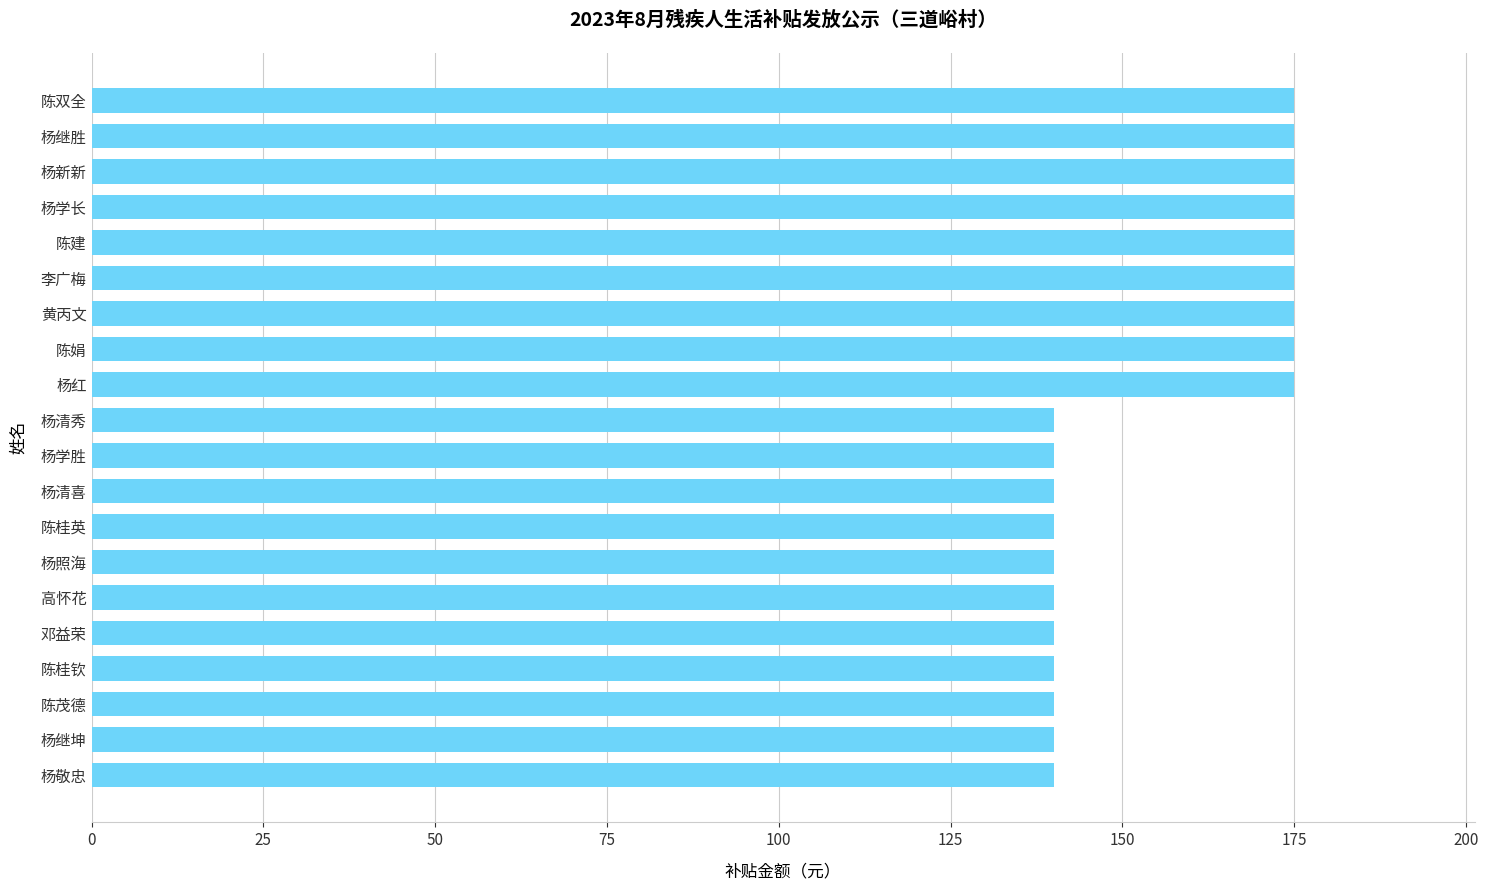

What is the smallest value displayed?

140